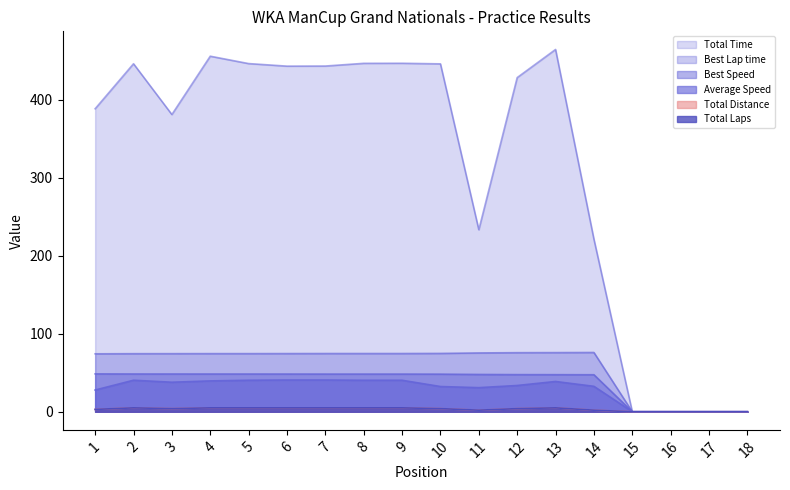

Is it true that Best Lap time equals 117.1 at 8?

False